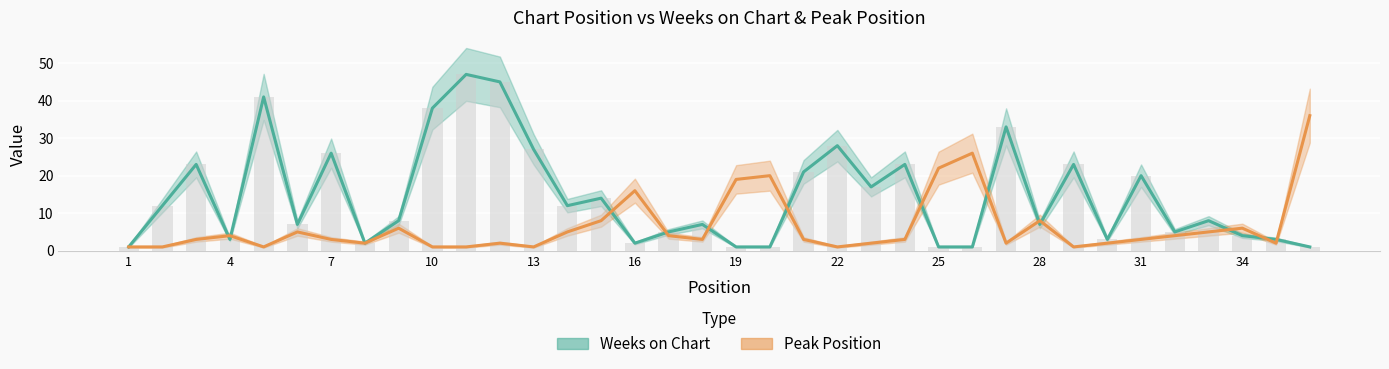

What is the sum of the Peak Position values at 1 and 4?

5